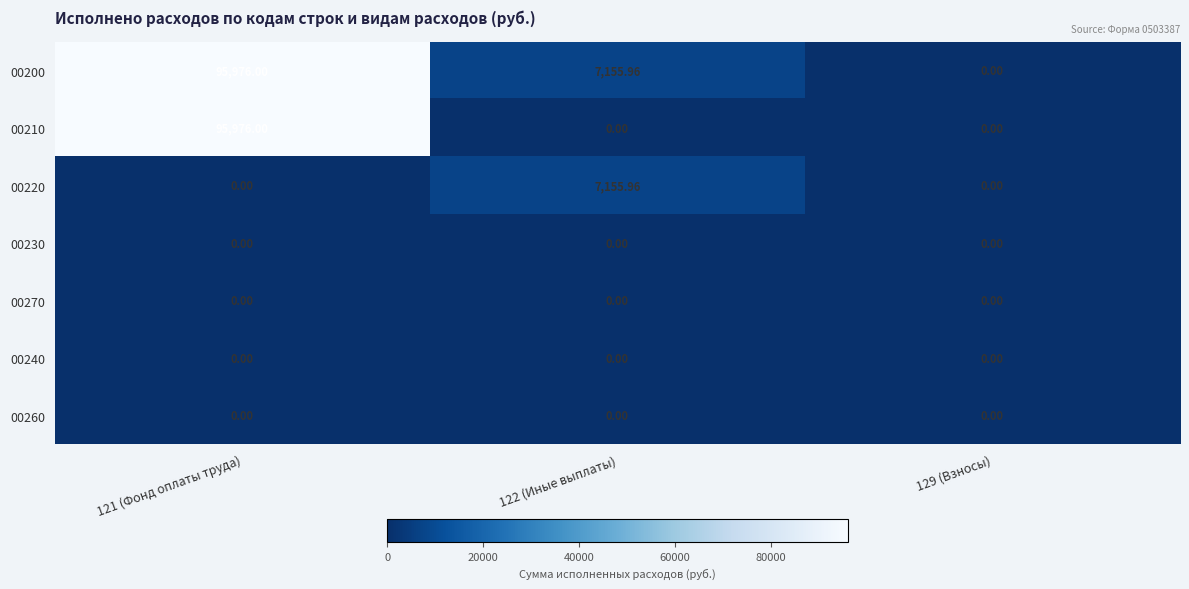

At how many categories does at least one series exceed 30790?

1